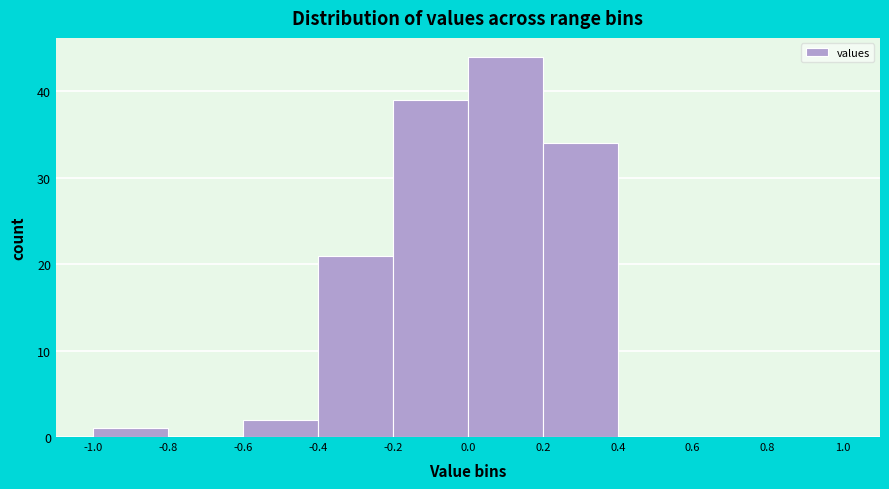

What is the height of the bar covering 0.0 to 0.2 on the x-axis? The values are not printed on the chart, so give them approximately, as read against the axis.

44